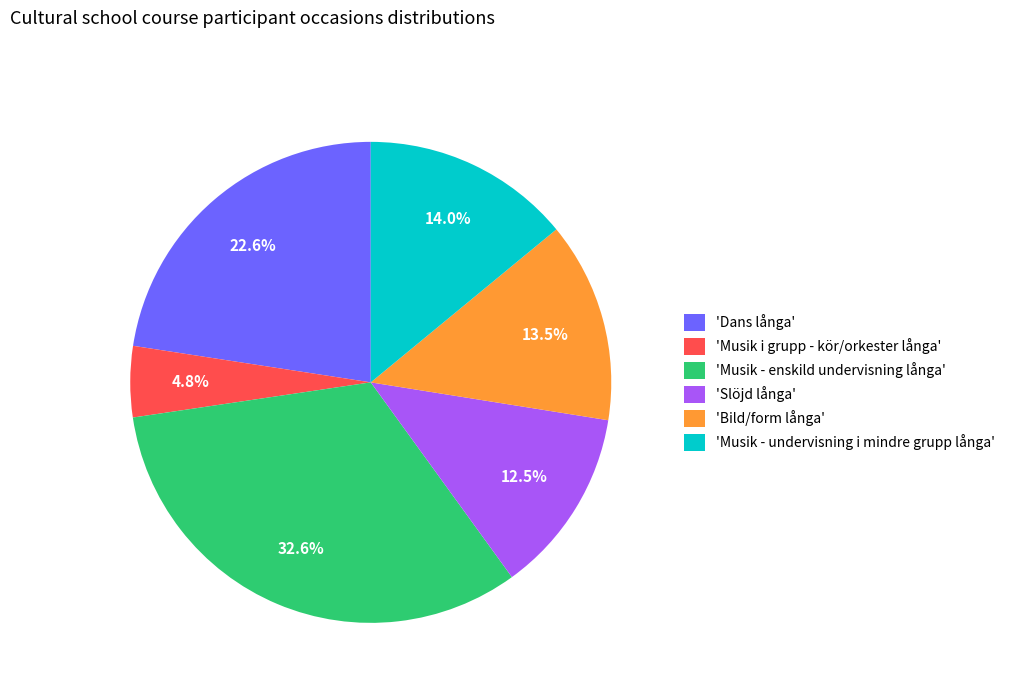

Which slice is the largest?

'Musik - enskild undervisning långa'